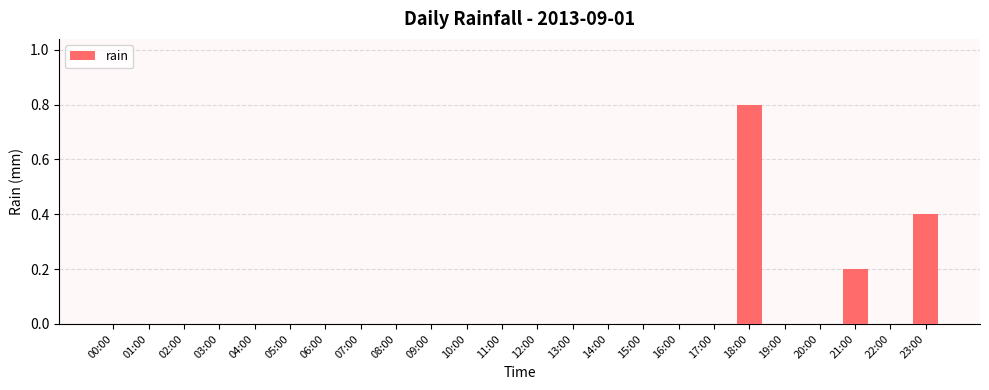

What is the maximum value shown in the chart?

0.8